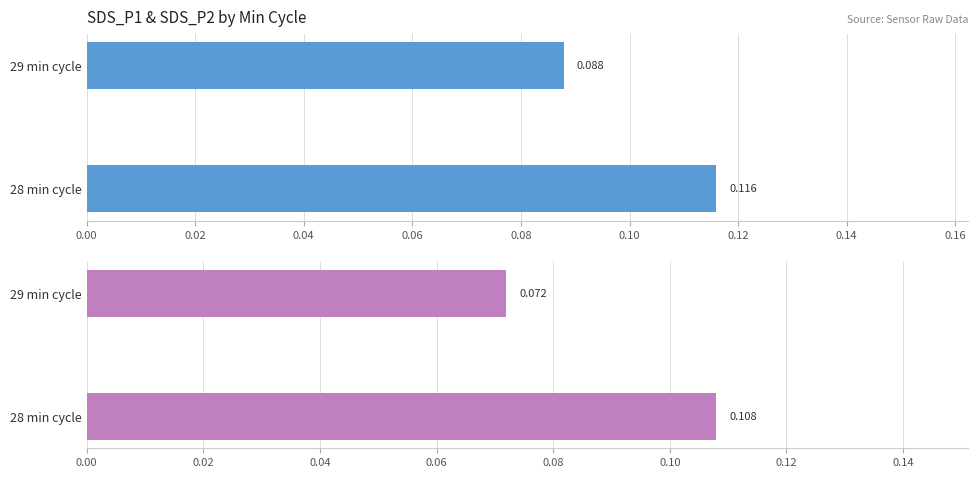

Which series has the largest total across all categories?

SDS_P1